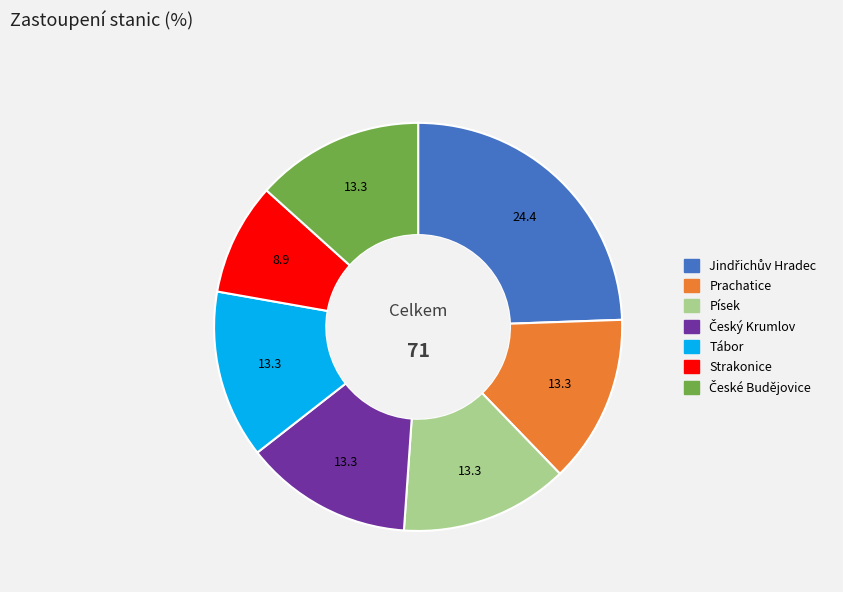

Does any single category account for the majority?

No